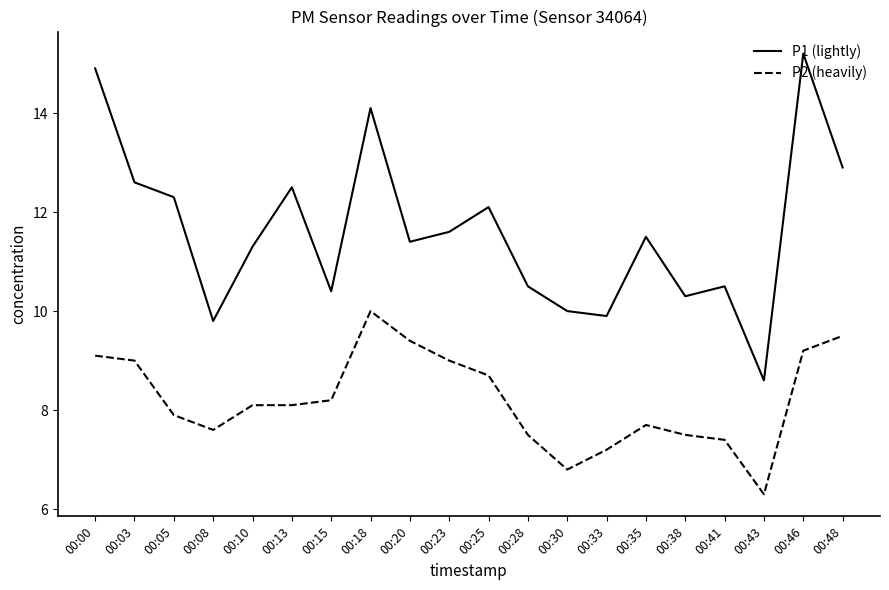

What is the spread (max minus min) of values at 00:10?

3.2